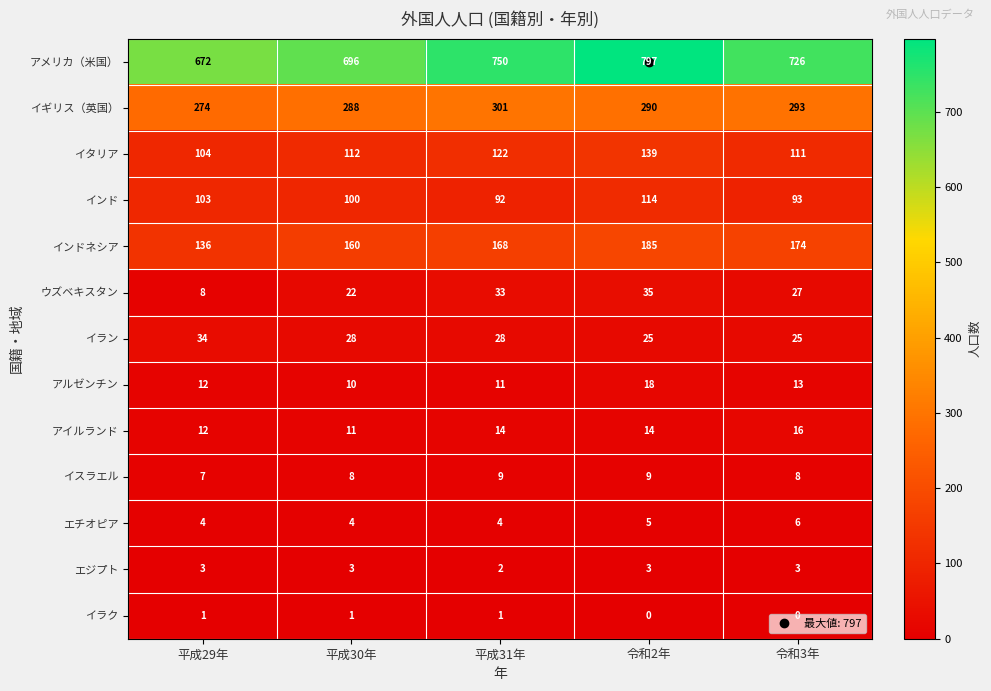

What is the approximate value of インド at 平成31年, to the nearest 5?

90